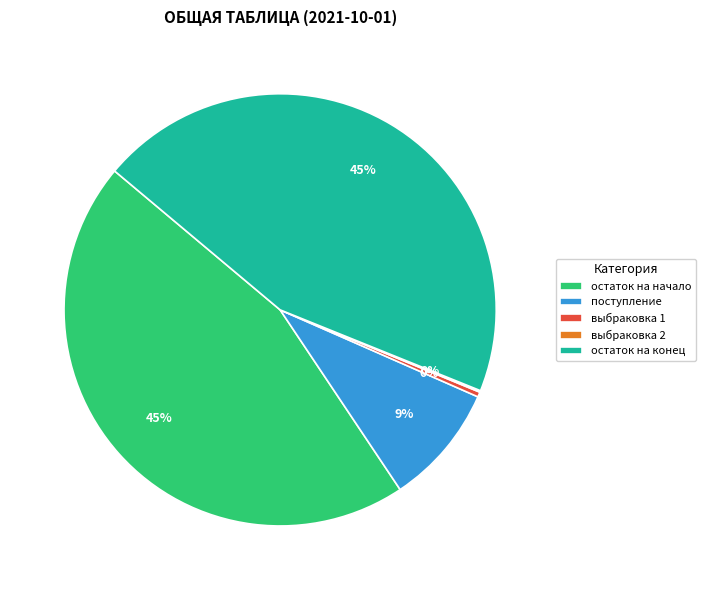

Is выбраковка 1 the majority of the pie?

No